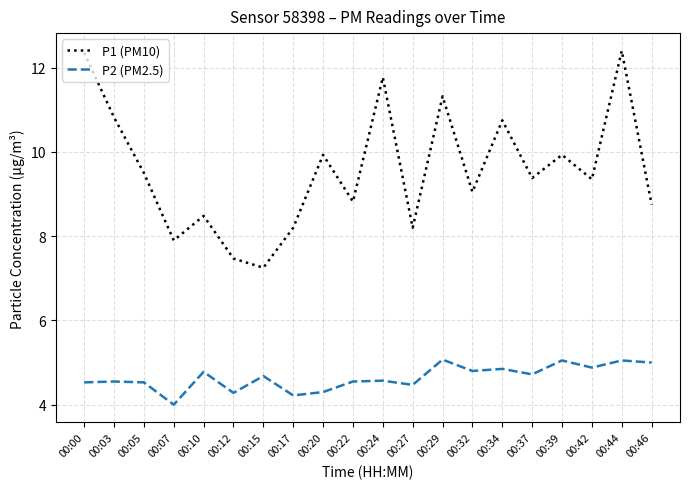

What is the difference between the P2 (PM2.5) values at 00:24 and 00:27?

0.1